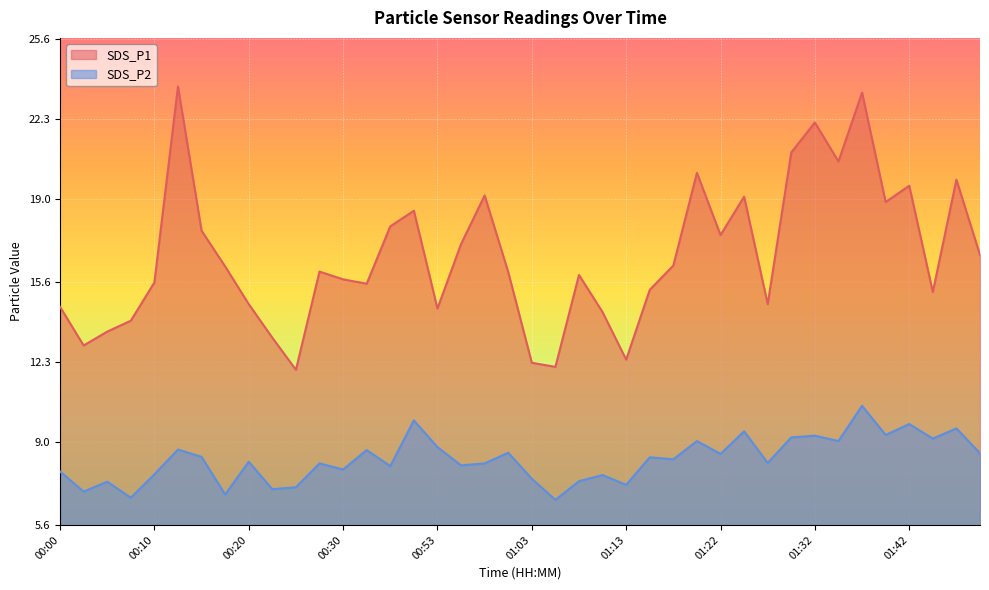

What is the label of the 18th point from the left?

00:56